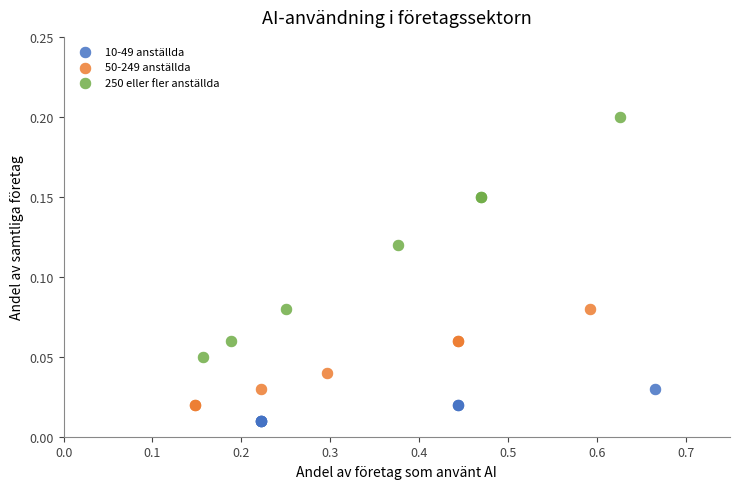

Which series contains the lowest Y value?

10-49 anställda